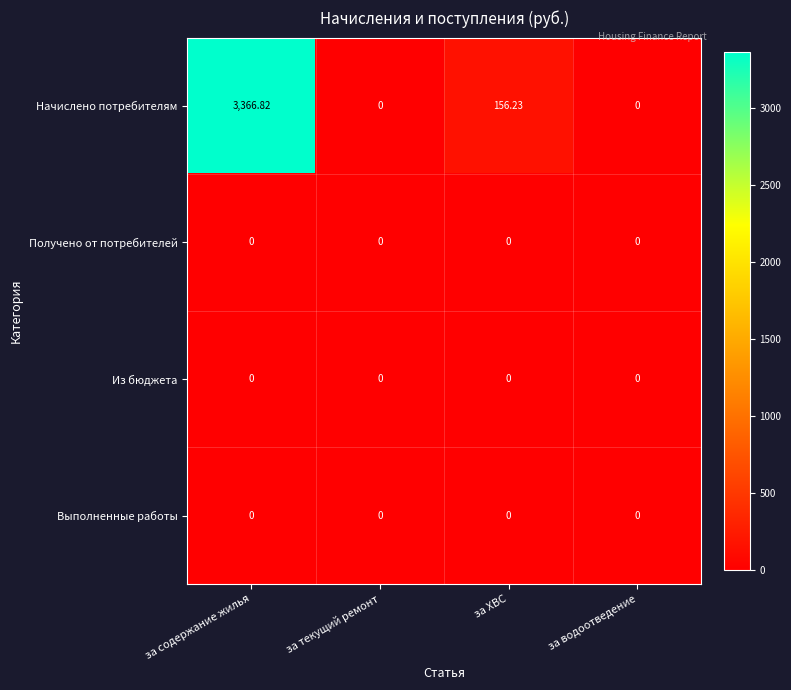

At which category is the sum across all series the highest?

за содержание жилья